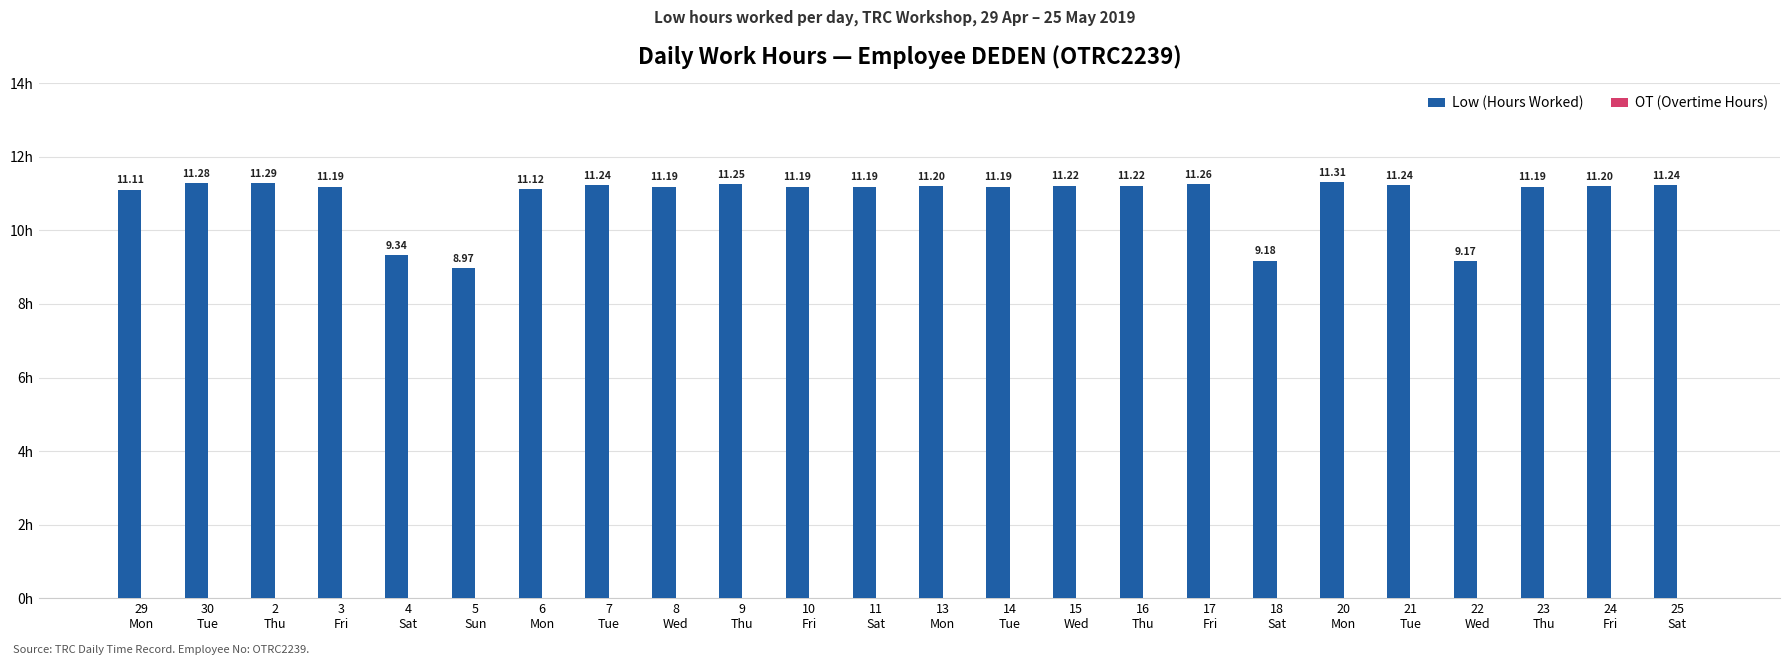

How many bars are there in total?

24